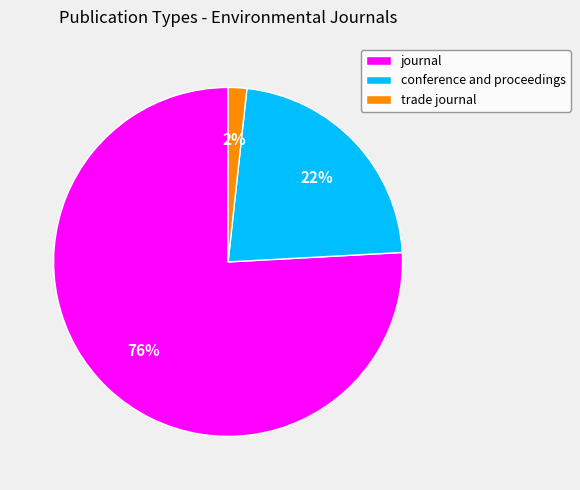

What is the majority slice?

journal